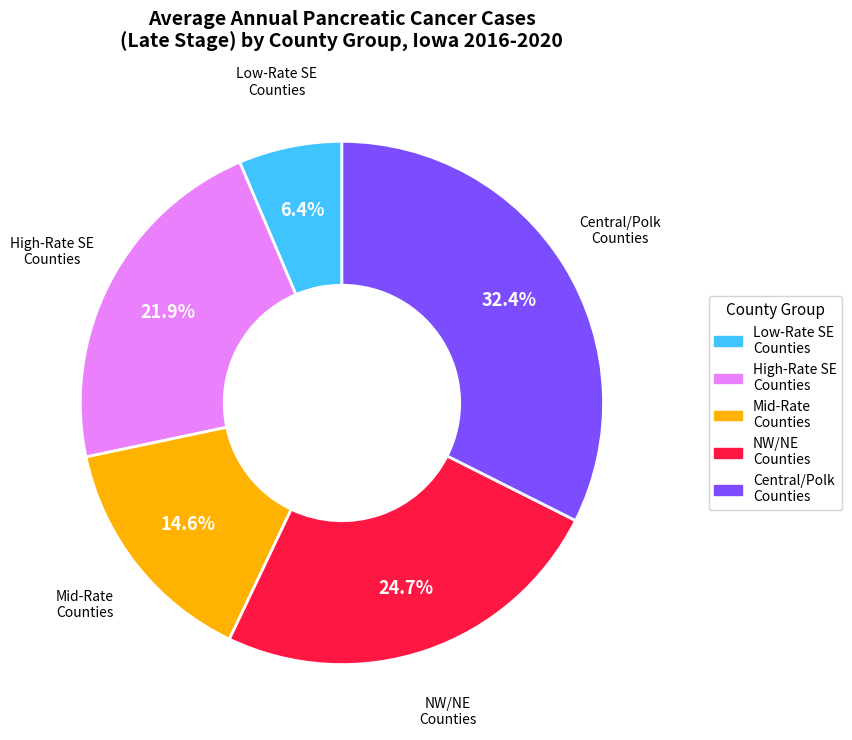

How many segments does this pie chart have?

5